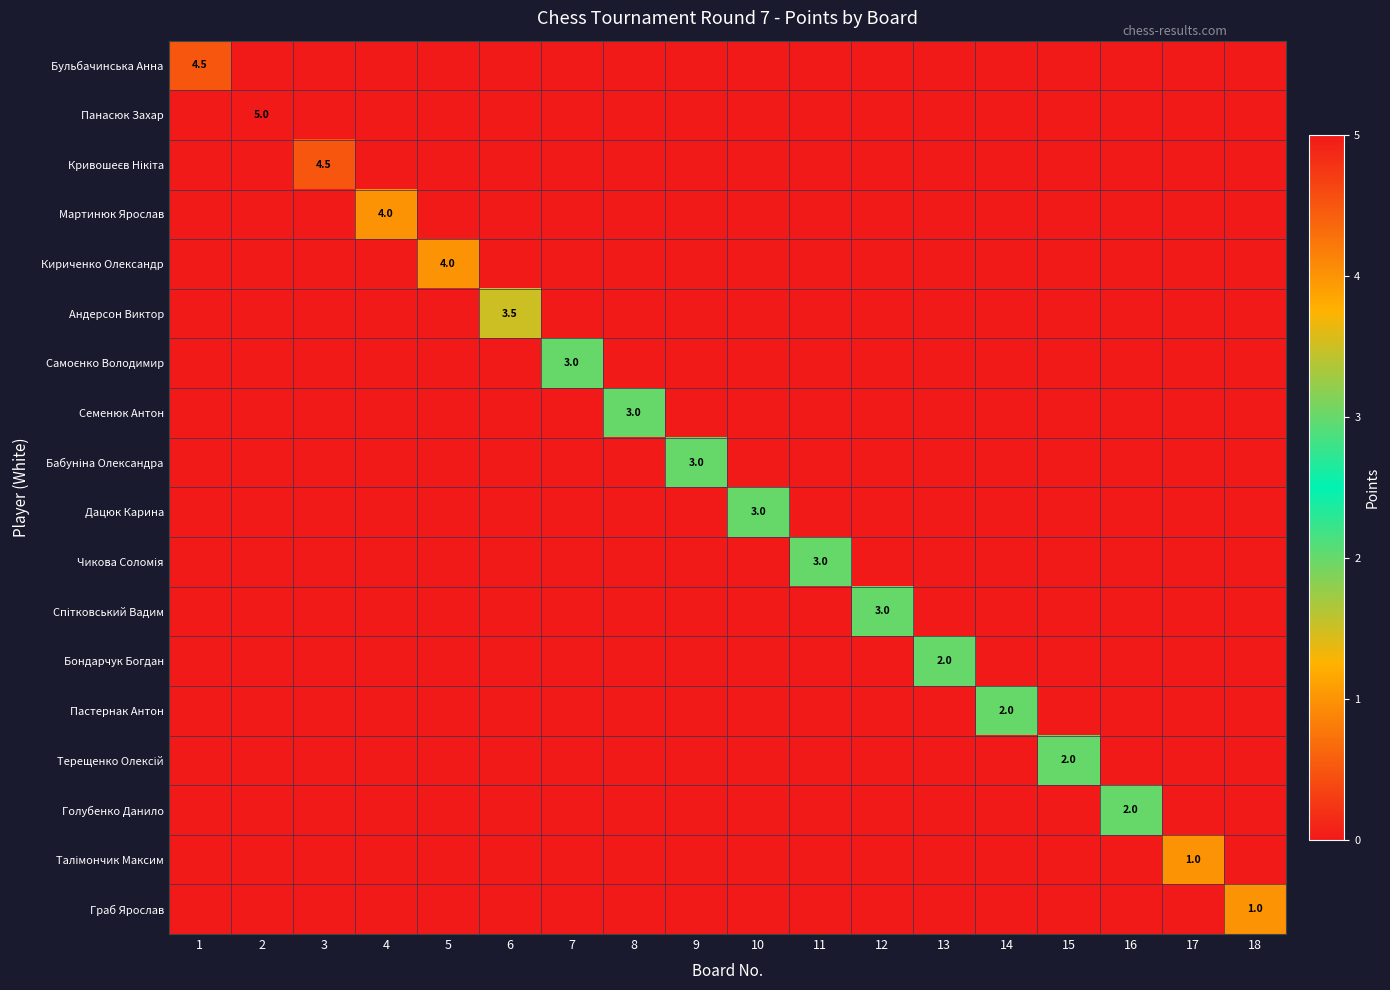

What is the sum of all Талімончик Максим values?

1.0